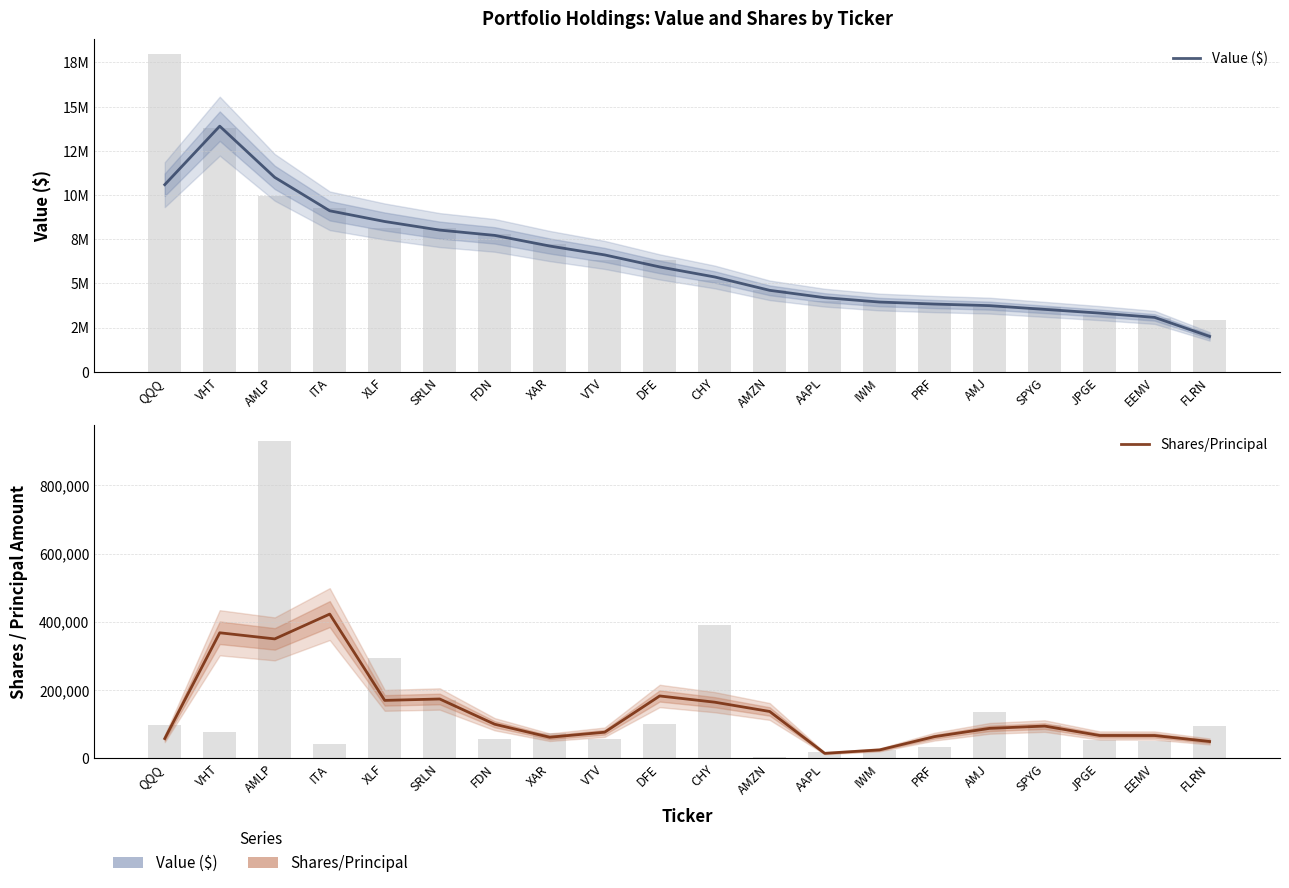

What is the difference between the Shares/Principal values at AMJ and AMZN?

49488.3